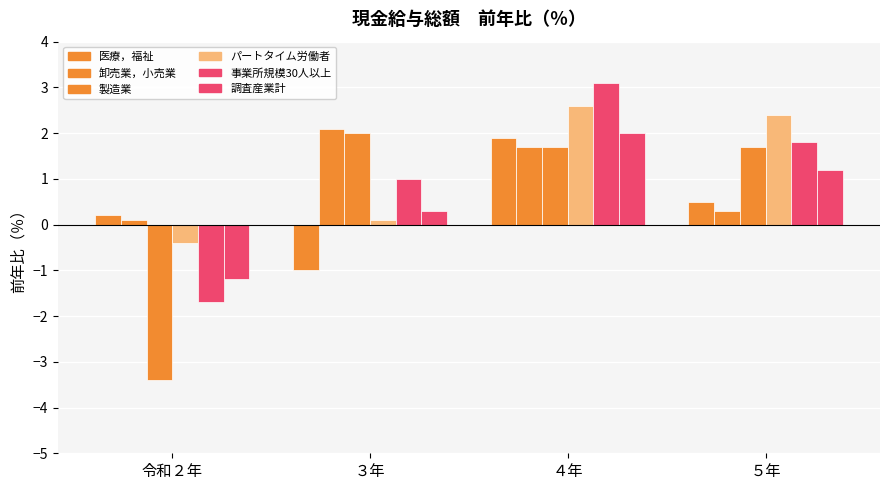

How many categories are shown in the chart?

4